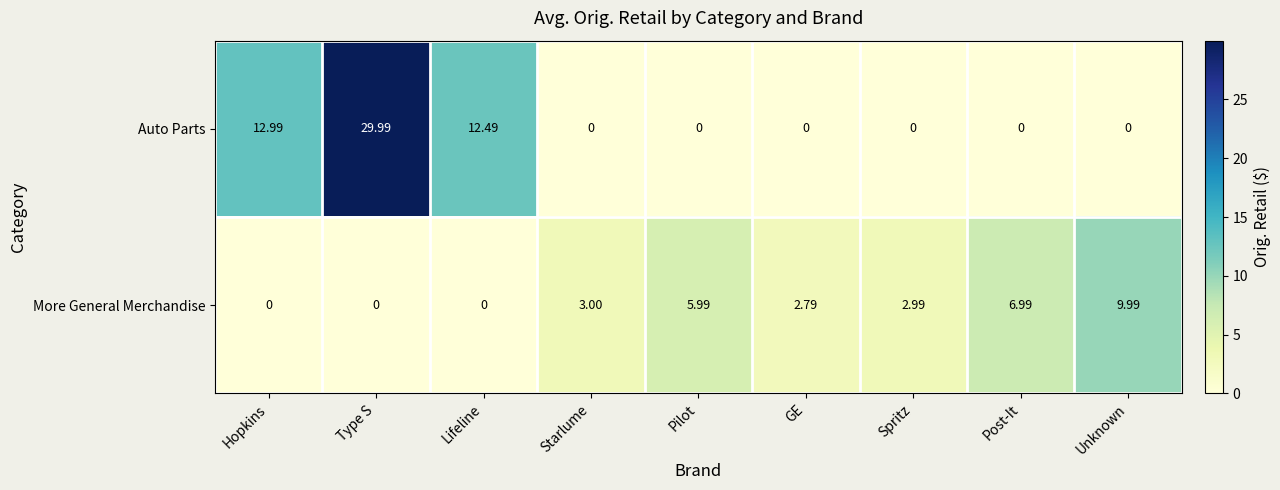

Which label corresponds to the largest value in the chart?

Type S